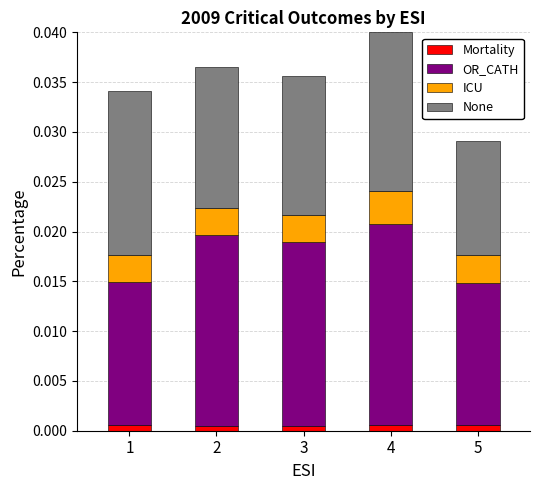

At which category is the sum across all series the highest?

4